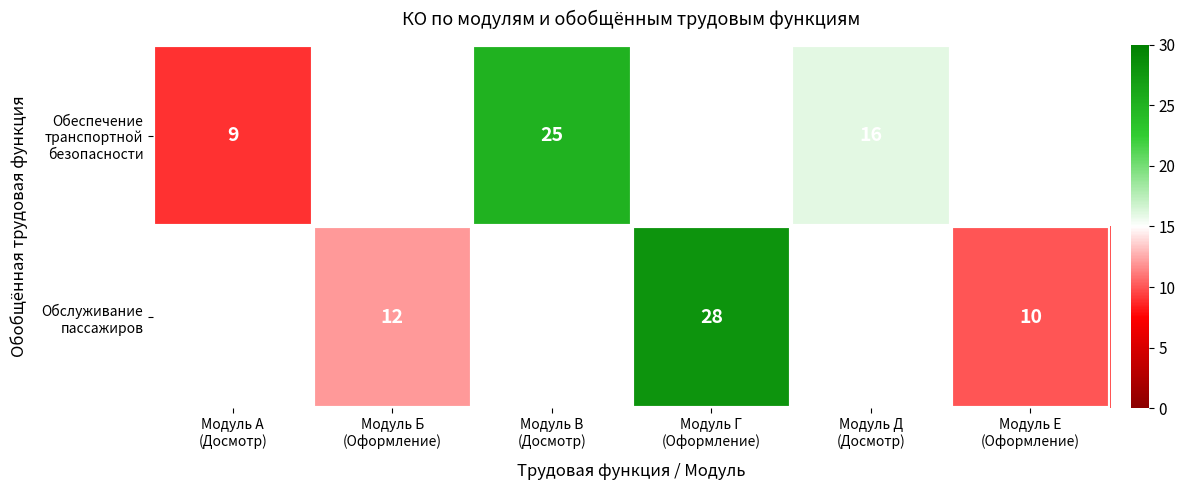

Read the Обслуживание пассажиров value at Модуль Г (Оформление).

28.0